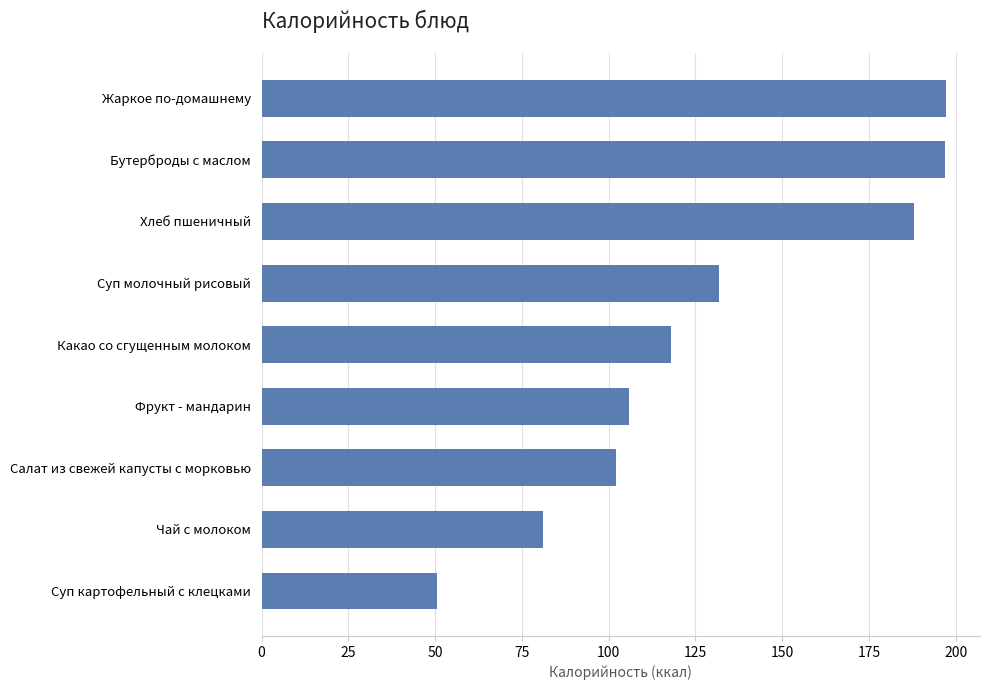

How many bars are there in total?

9